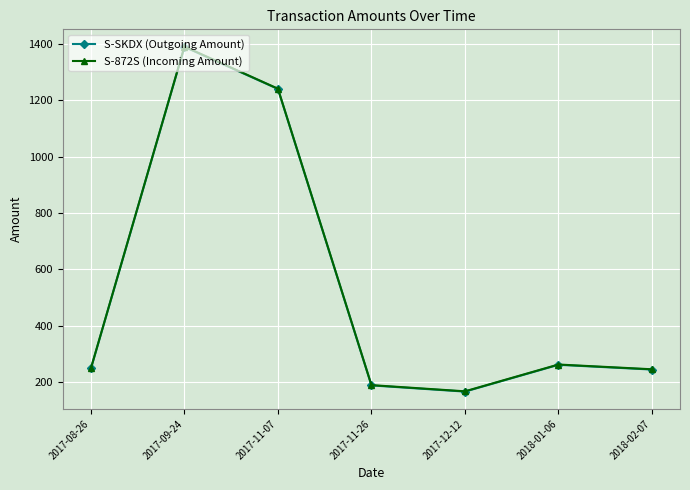

What is the total value across all series at 2017-11-26?

379.0